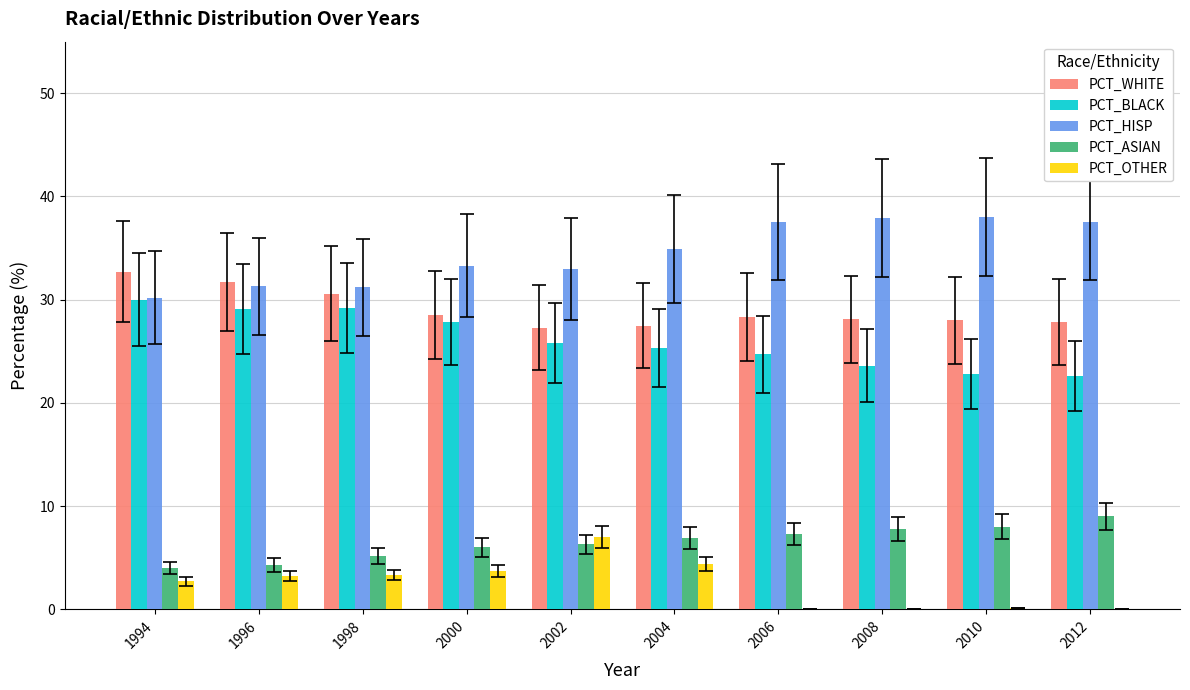

Rank the series at 2006 from lowest to highest value.

PCT_OTHER, PCT_ASIAN, PCT_BLACK, PCT_WHITE, PCT_HISP